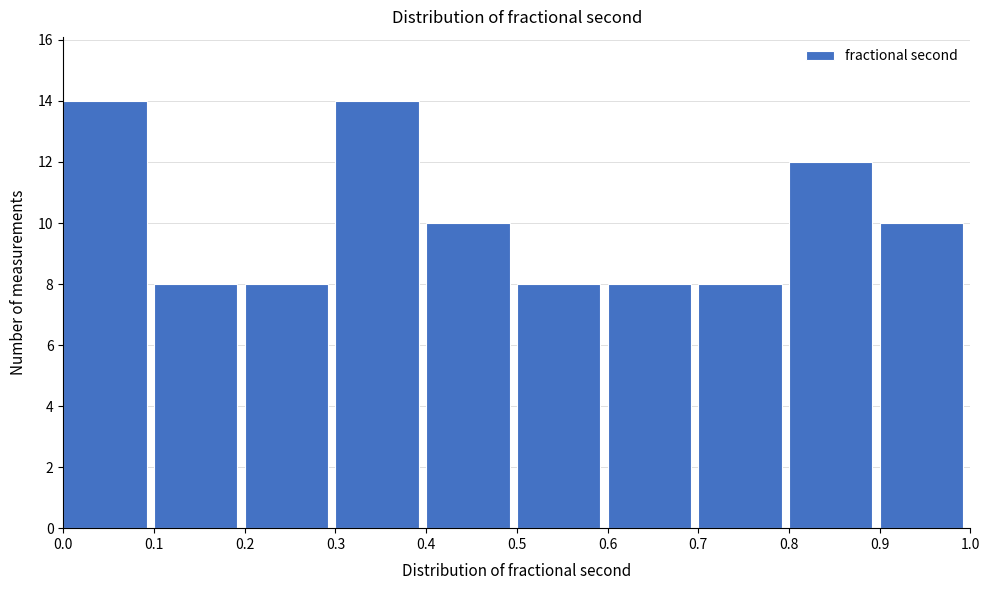

Reading left to right, list every bar in this chart as the range it spans on the x-axis followed by its height. The values are not printed on the chart, so give them approximately, as read against the axis.

0.0 to 0.1: 14
0.1 to 0.2: 8
0.2 to 0.3: 8
0.3 to 0.4: 14
0.4 to 0.5: 10
0.5 to 0.6: 8
0.6 to 0.7: 8
0.7 to 0.8: 8
0.8 to 0.9: 12
0.9 to 1.0: 10